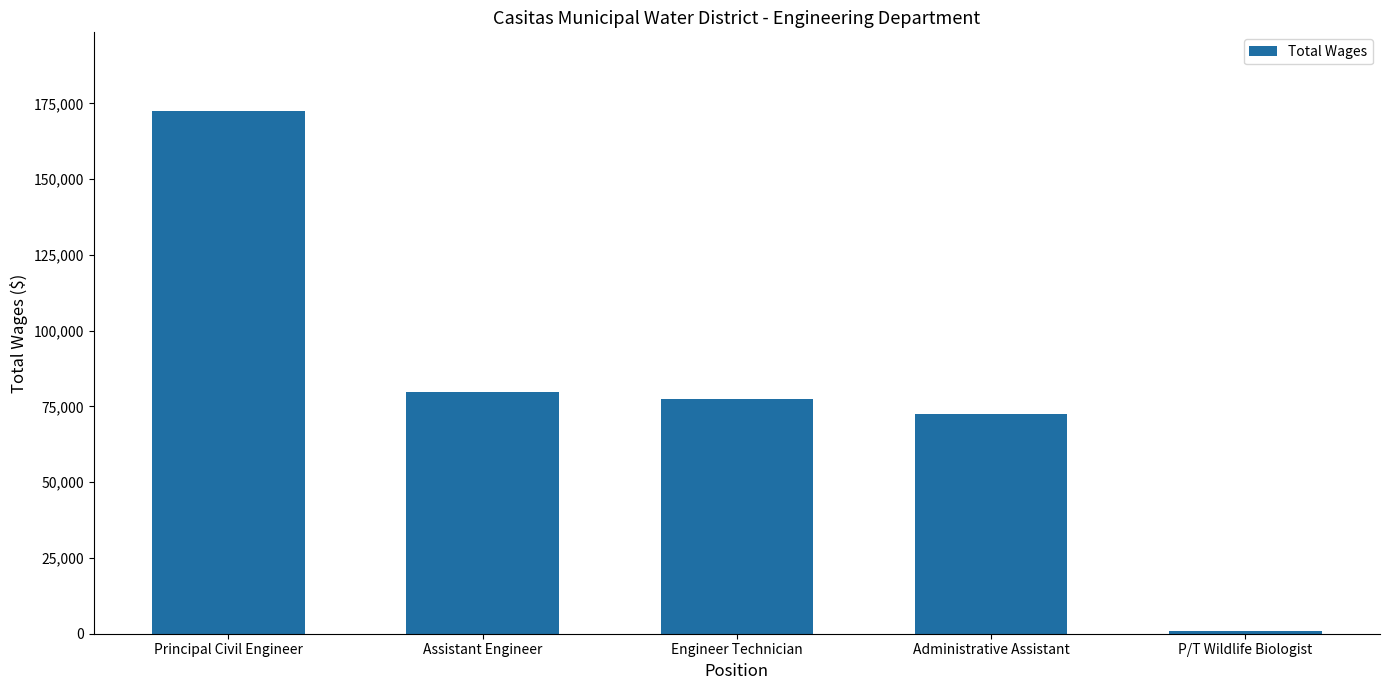

At which category does the chart reach its minimum across all series?

P/T Wildlife Biologist